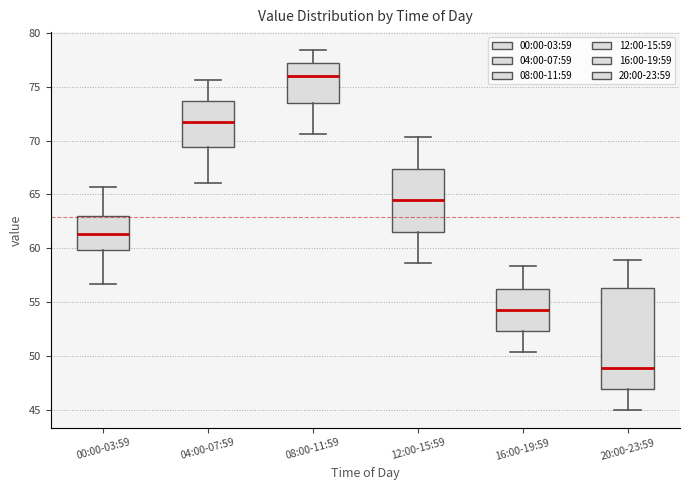

Which box is the tallest, from its lower edge to its upper edge?

20:00-23:59